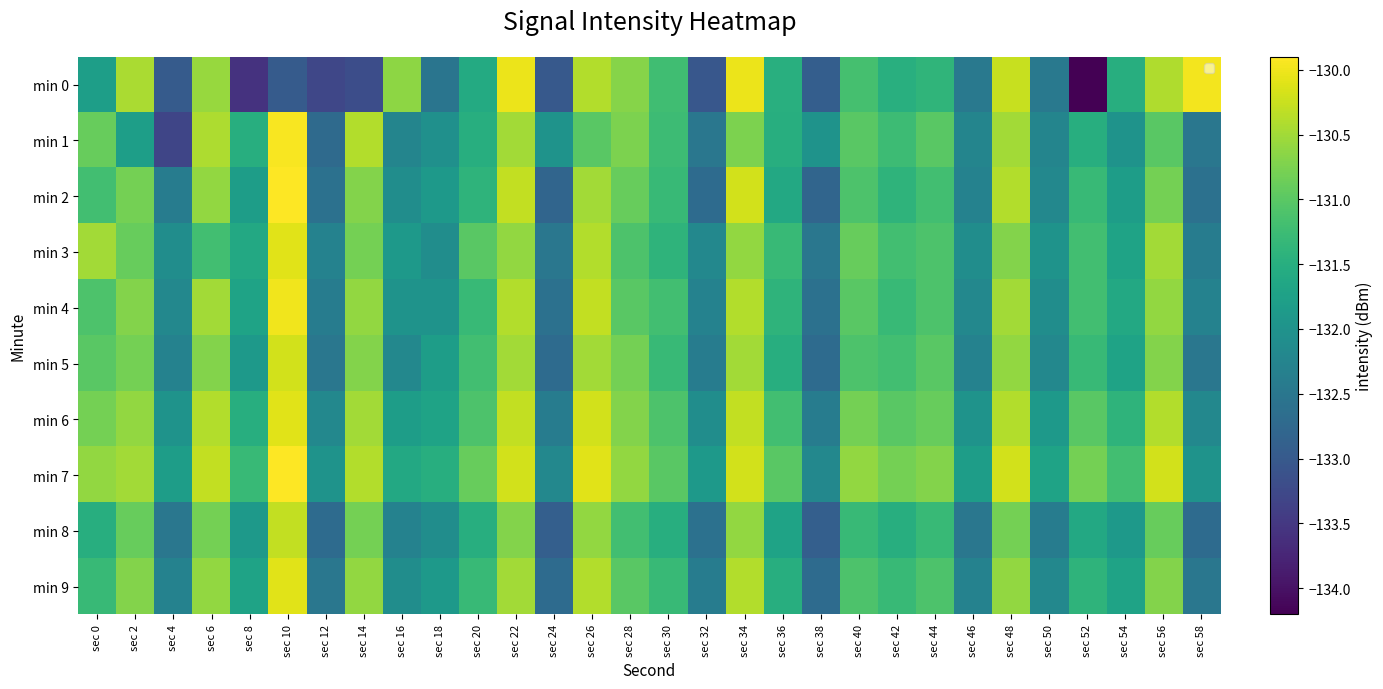

List the labels in order of min 4 value, smallest first.

sec 24, sec 38, sec 12, sec 32, sec 58, sec 4, sec 46, sec 50, sec 16, sec 18, sec 8, sec 54, sec 36, sec 20, sec 42, sec 30, sec 52, sec 0, sec 44, sec 28, sec 40, sec 2, sec 14, sec 56, sec 6, sec 48, sec 22, sec 34, sec 26, sec 10